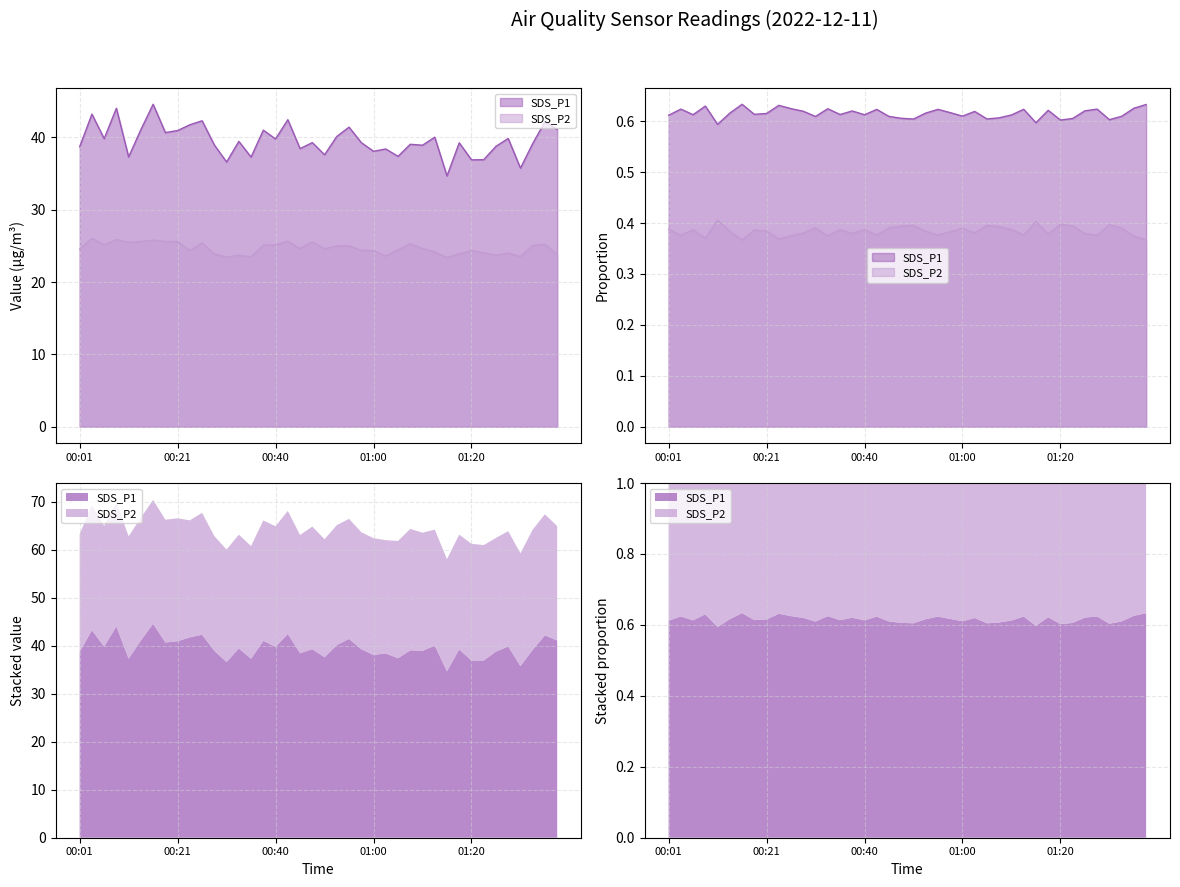

Which series has the widest spread of values?

SDS_P1